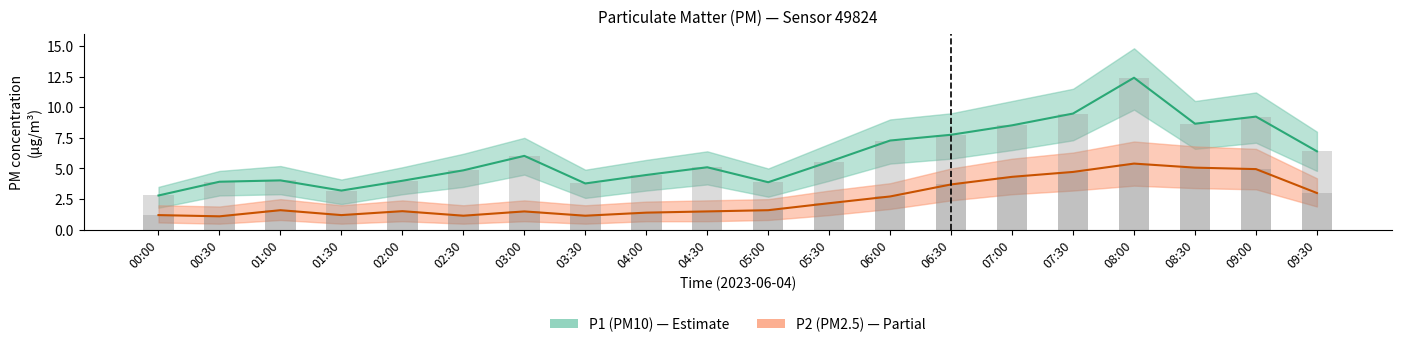

Between 00:30 and 02:00, which series saw the biggest shift?

P2